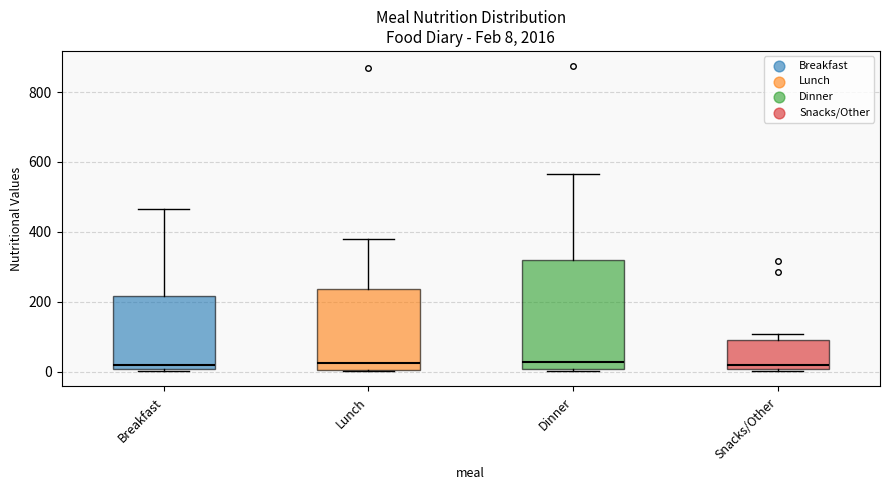

Which box is the tallest, from its lower edge to its upper edge?

Dinner